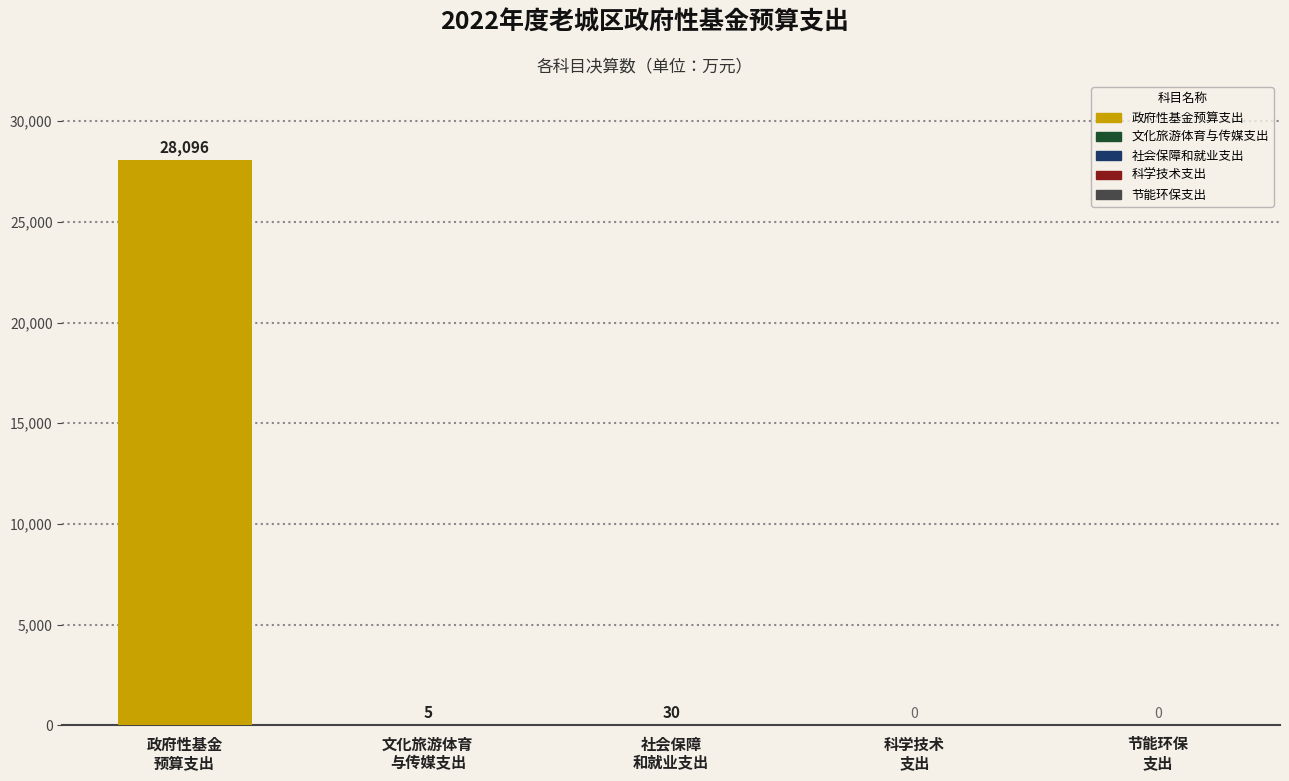

Which has a higher value, 社会保障
和就业支出 or 文化旅游体育
与传媒支出?

社会保障
和就业支出